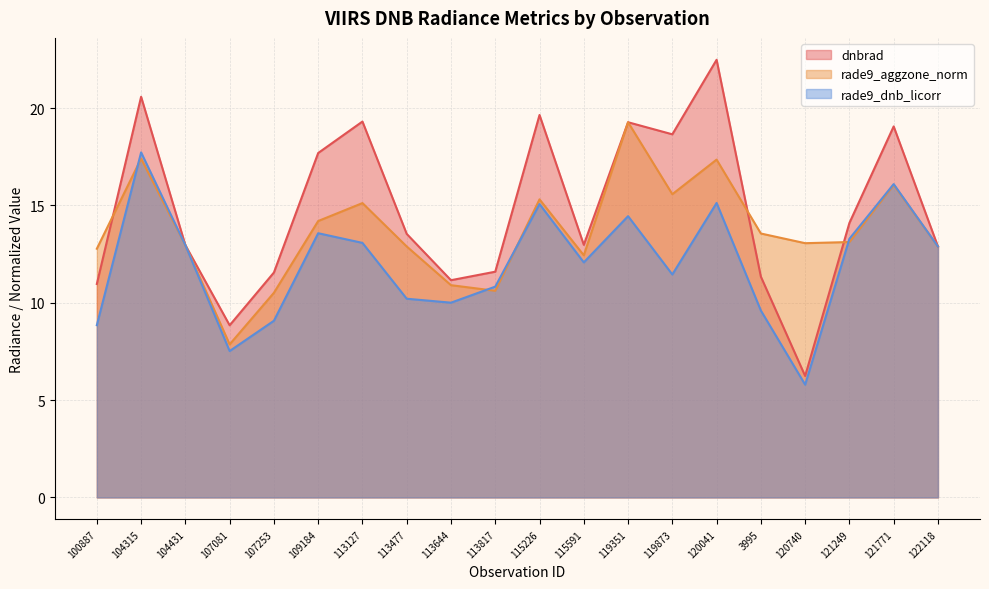

At which label does rade9_dnb_licorr first exceed 12?

104315